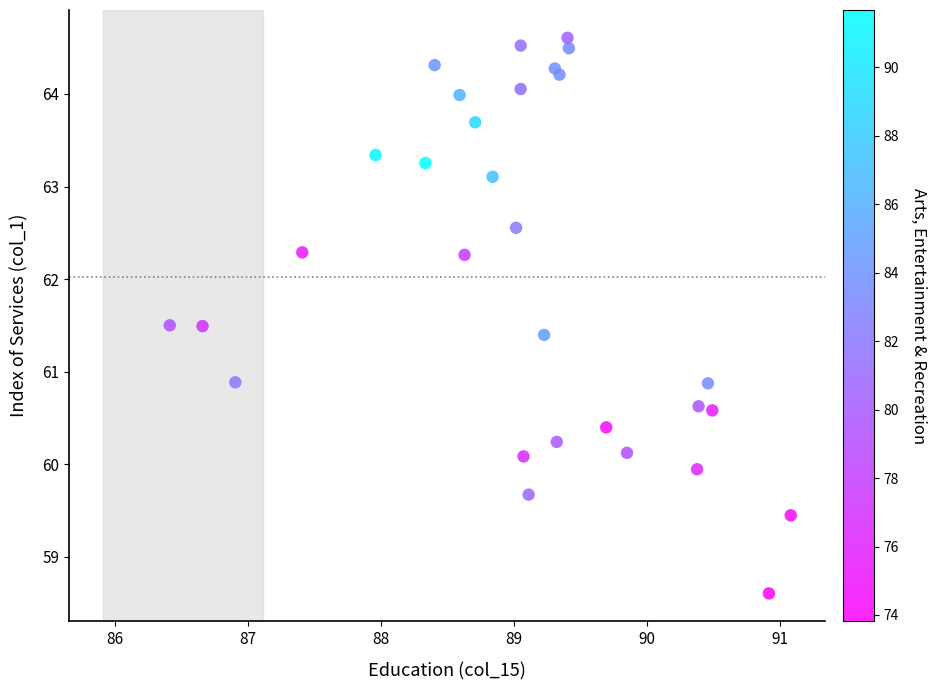

What is the range of X values (max minus min)?

4.7